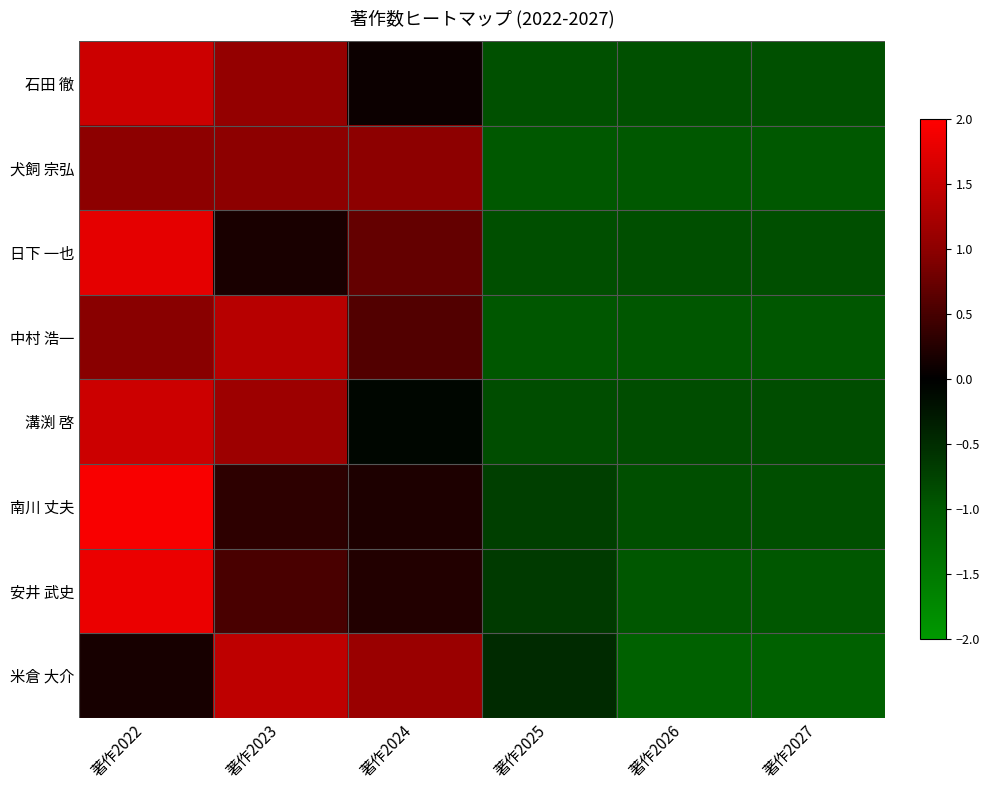

At how many categories does at least one series exceed 1?

3